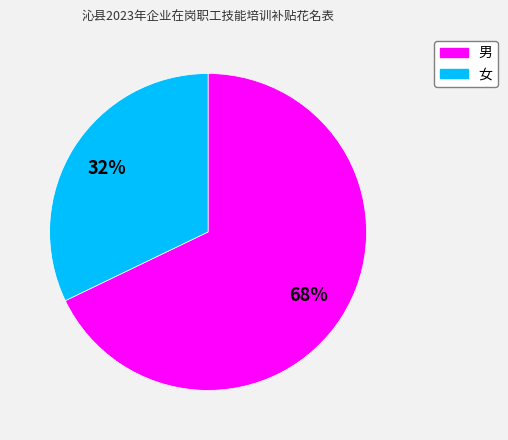

What is the largest slice in the pie chart?

男